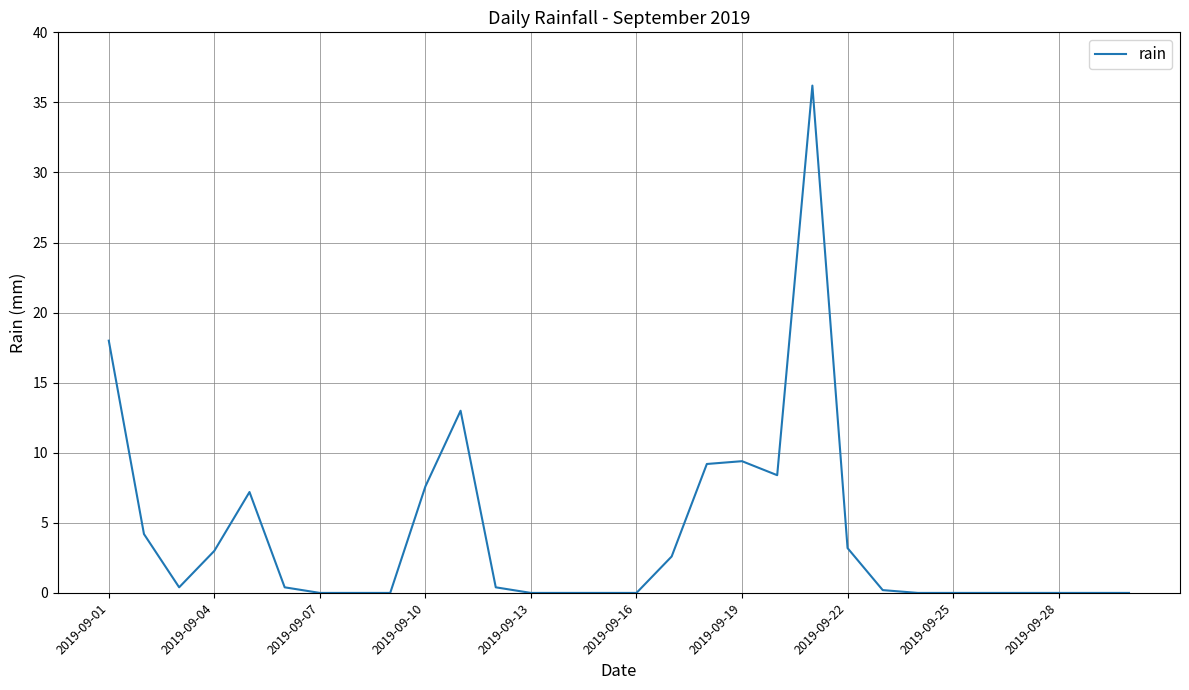

What is the difference between the maximum and minimum values?

36.2